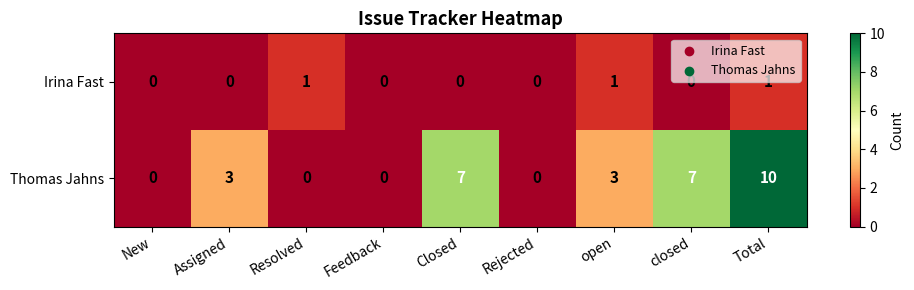

List the series in order of their peak value, highest first.

Thomas Jahns, Irina Fast